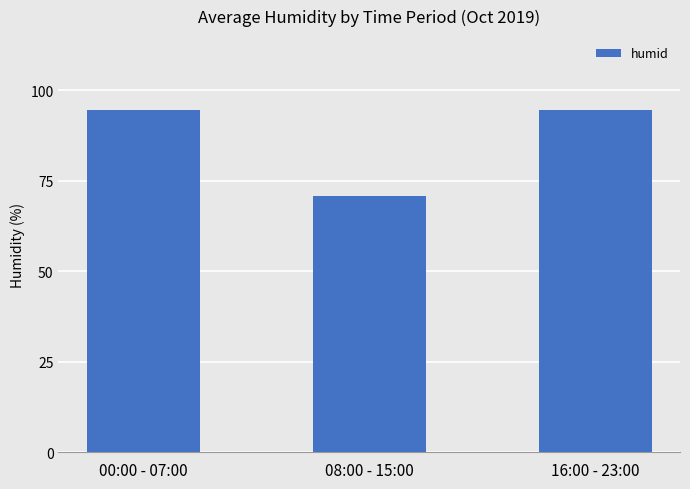

At which category does the chart reach its minimum across all series?

08:00 - 15:00